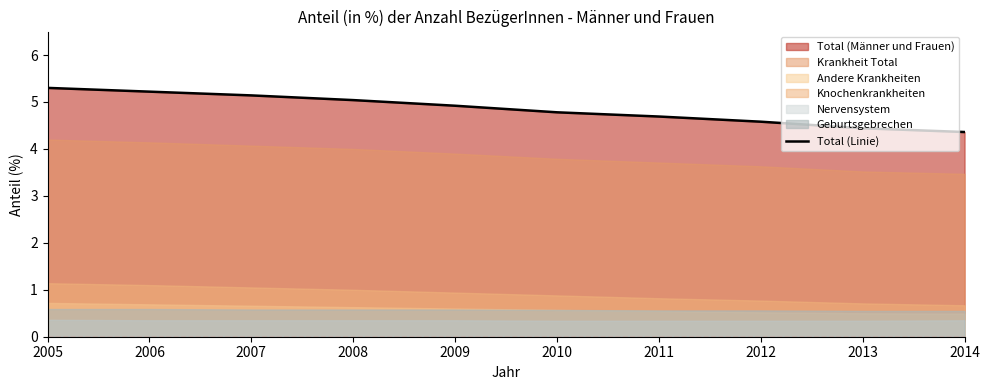

Reading left to right, extract all data points from this chart.

2005=5.3	2006=5.2	2007=5.1	2008=5.0	2009=4.9	2010=4.8	2011=4.7	2012=4.6	2013=4.4	2014=4.4